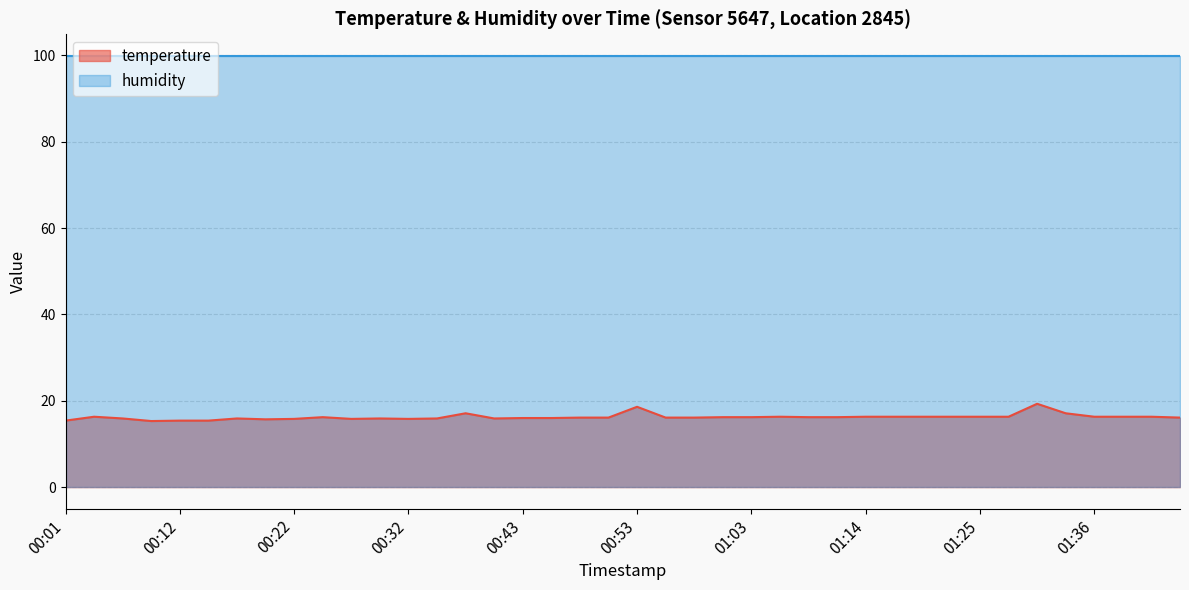

What is the label of the 31st point from the right?

00:25